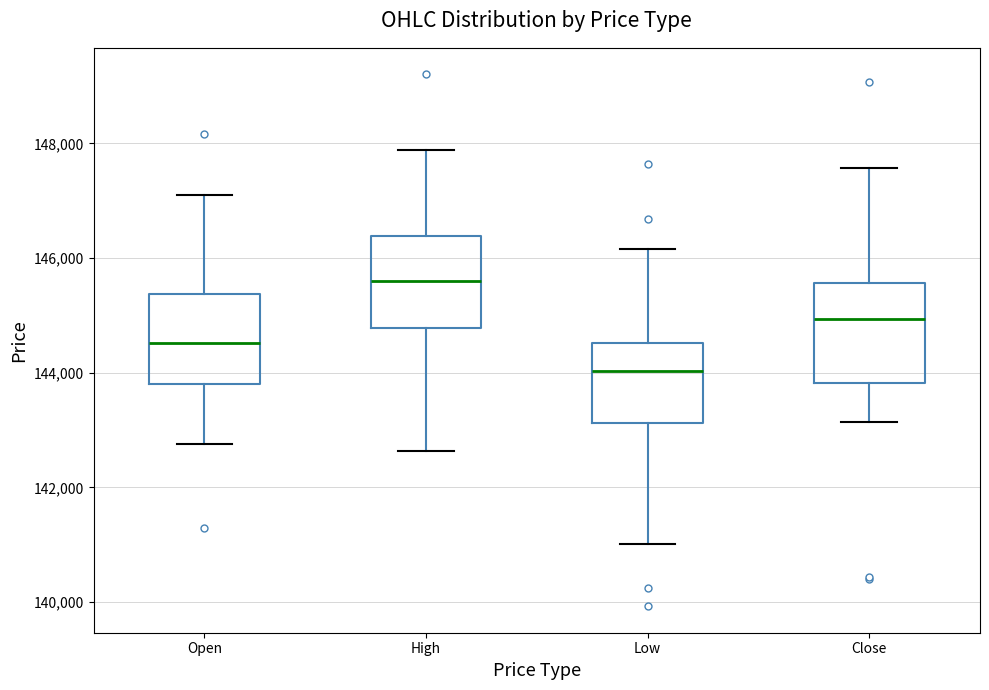

Where is the upper edge of the box for Low on the y-axis? The values are not printed on the chart, so give them approximately, as read against the axis.

144600